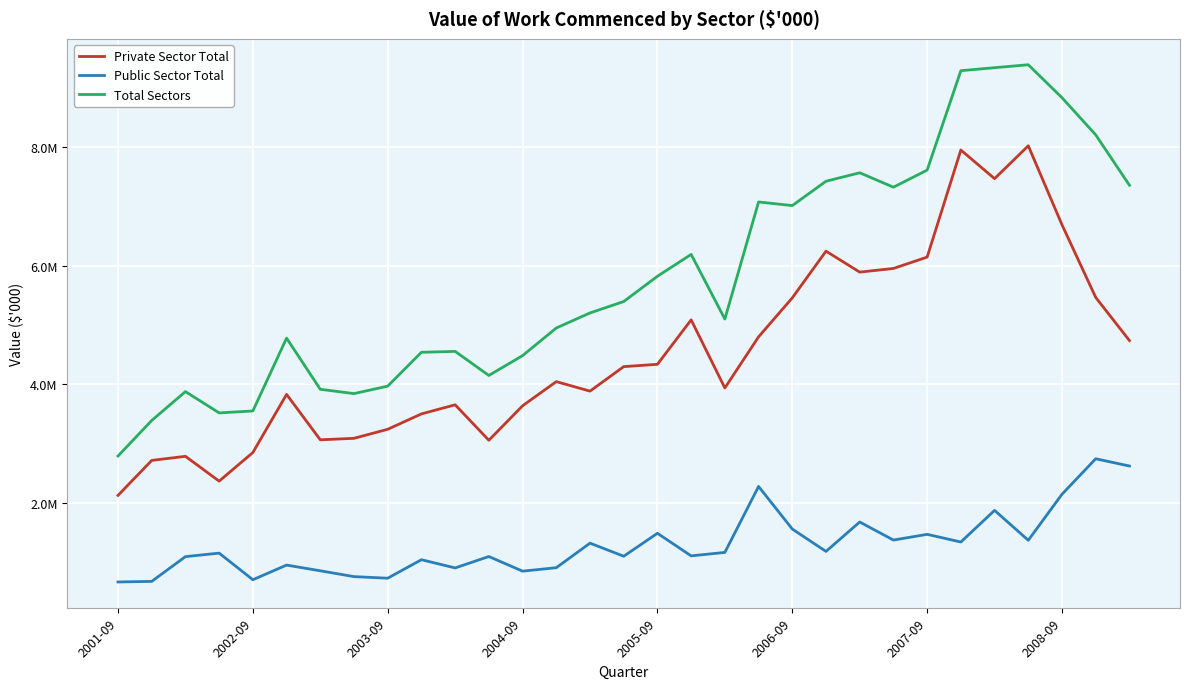

Does the chart have visible grid lines?

Yes